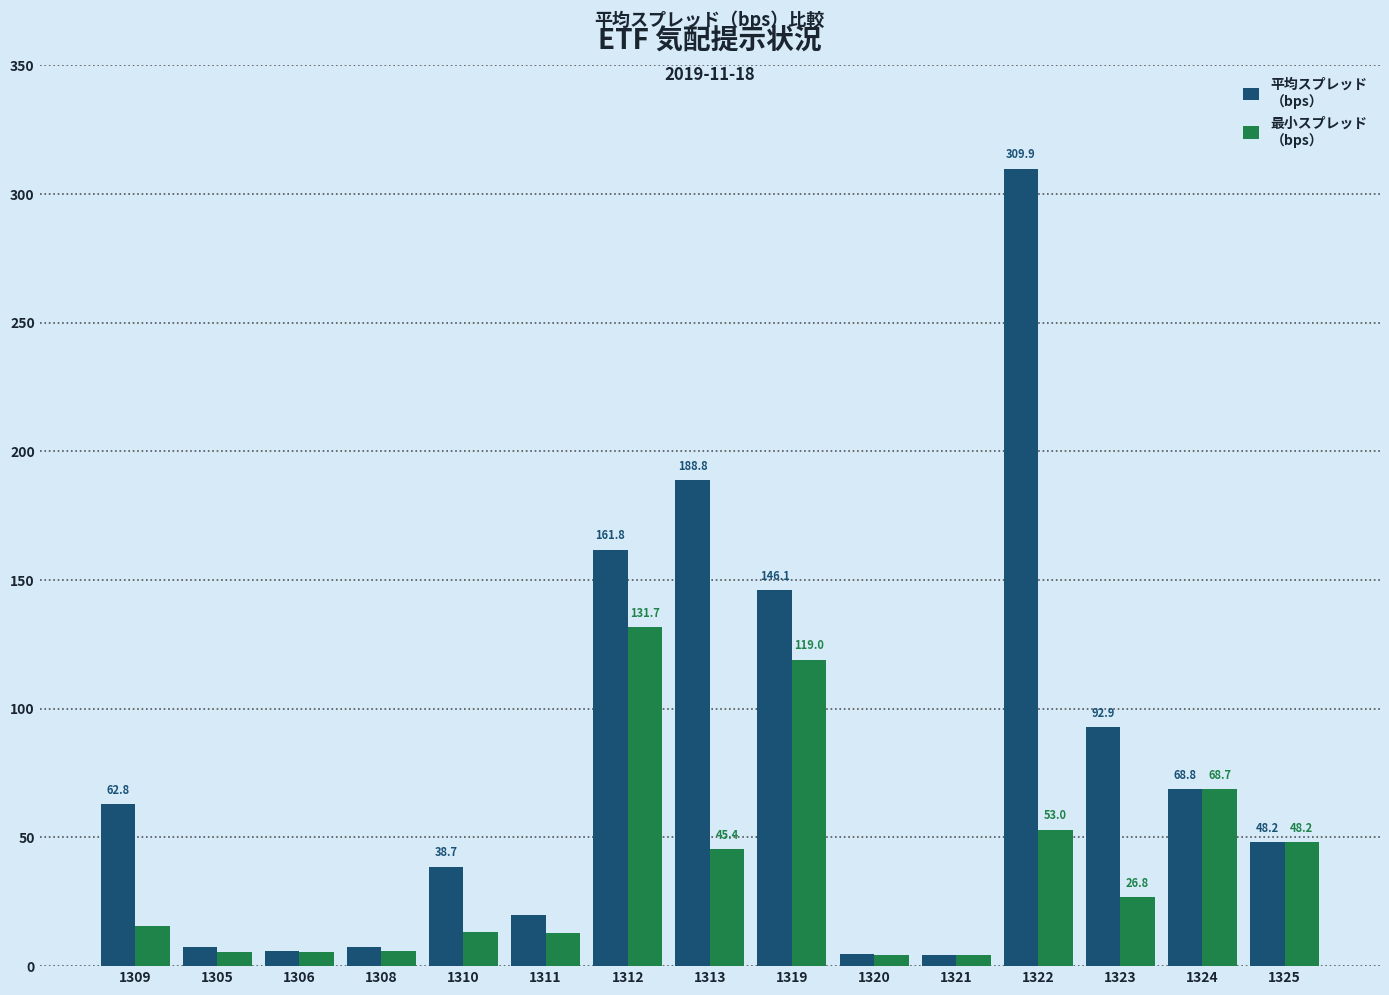

What is the label of the 5th bar from the right?

1321